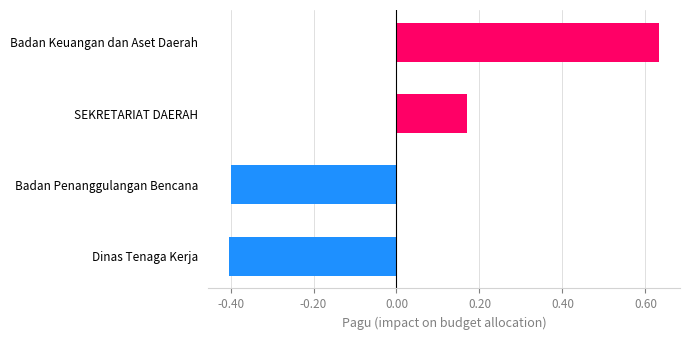

Which category has the highest value across all series?

Badan Keuangan dan Aset Daerah